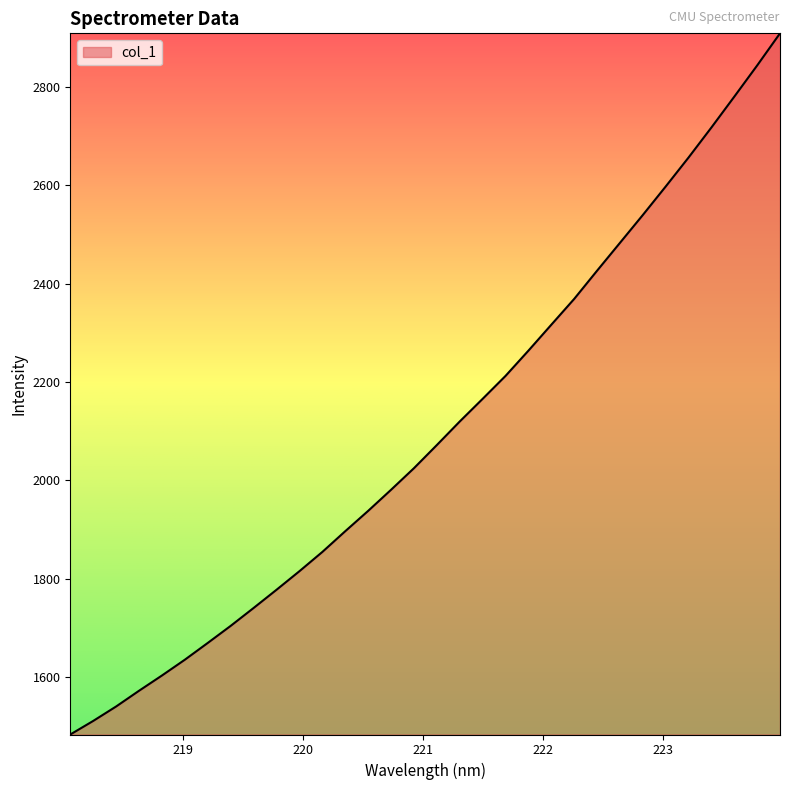

What is the greatest value displayed?

2908.6